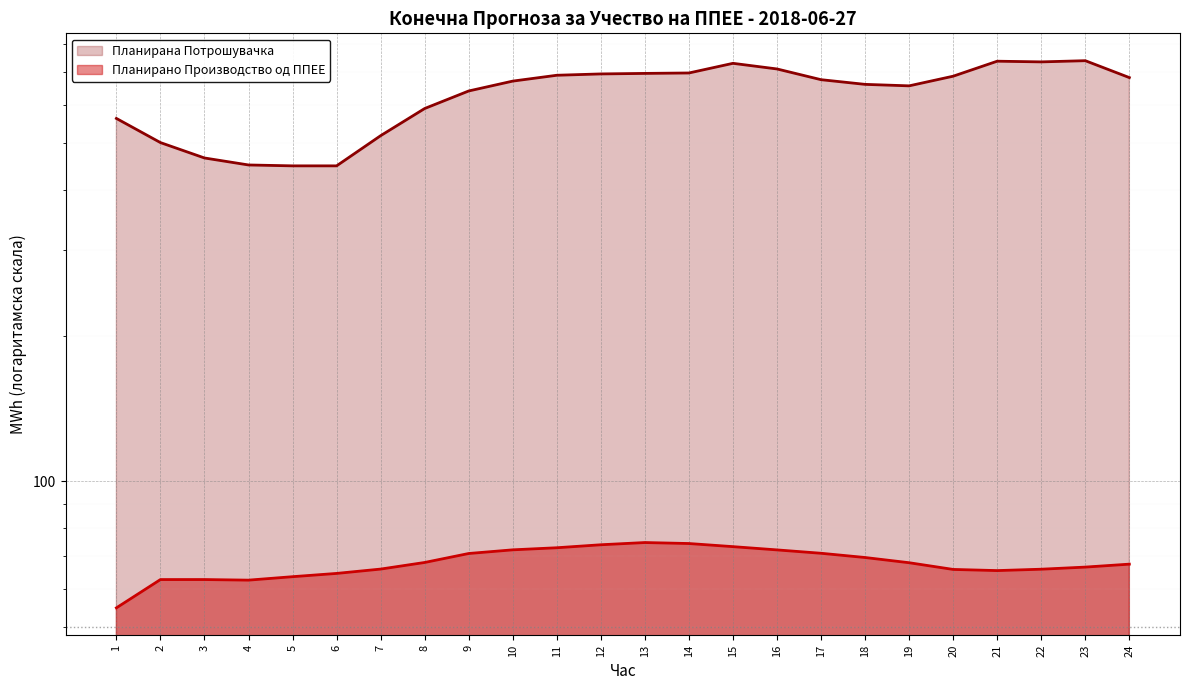

True or false: Планирано Производство од ППЕЕ has more than 0 interior local peaks.

True